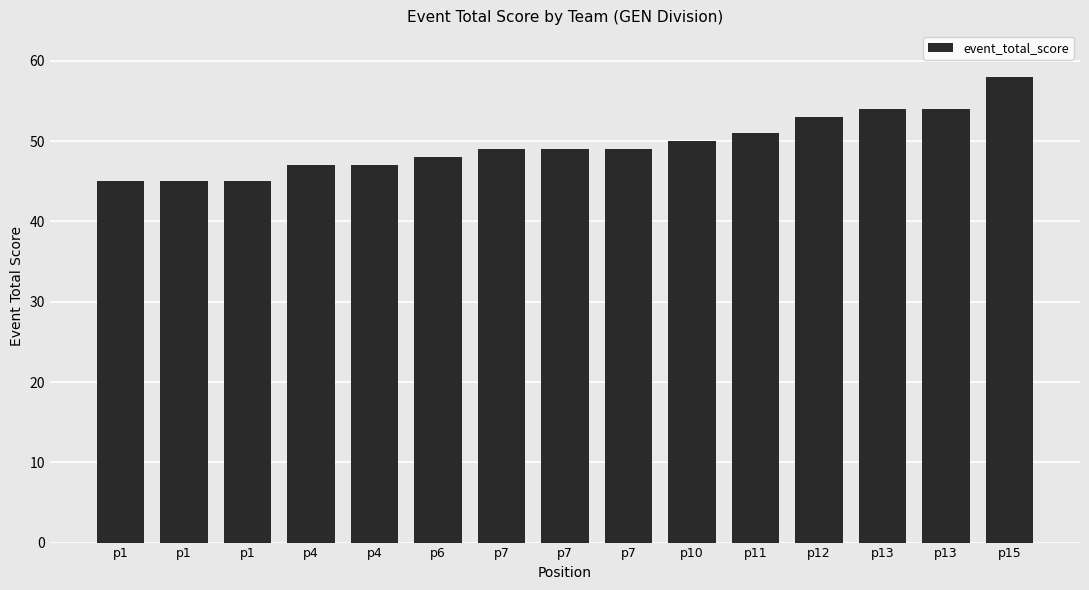

Does the chart contain any negative values?

No